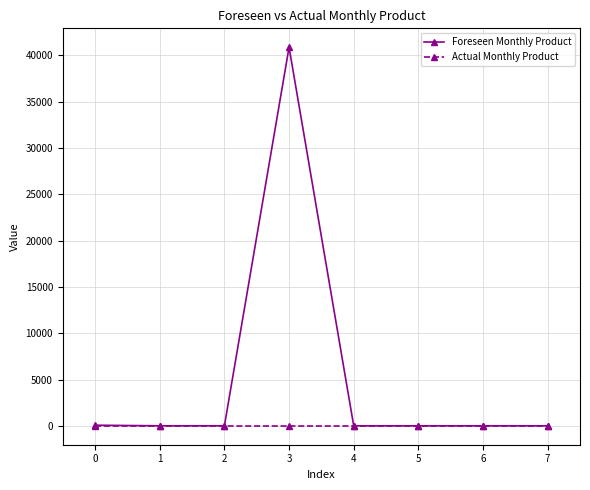

Read the Foreseen Monthly Product value at 3.

40887.0